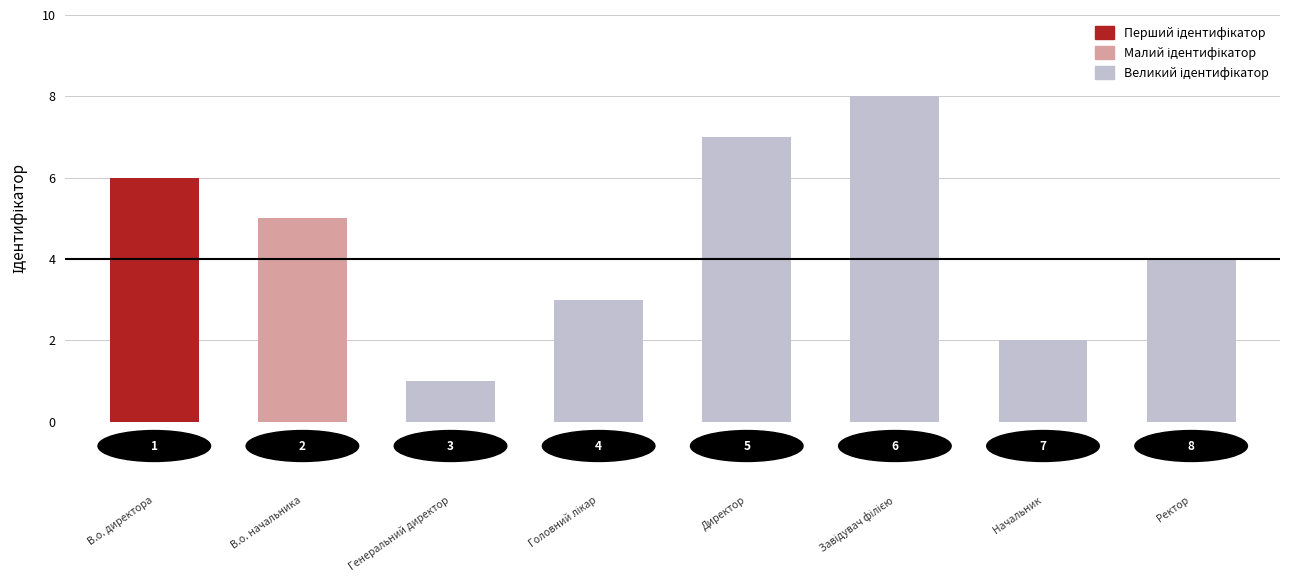

Reading left to right, extract all data points from this chart.

6	5	1	3	7	8	2	4